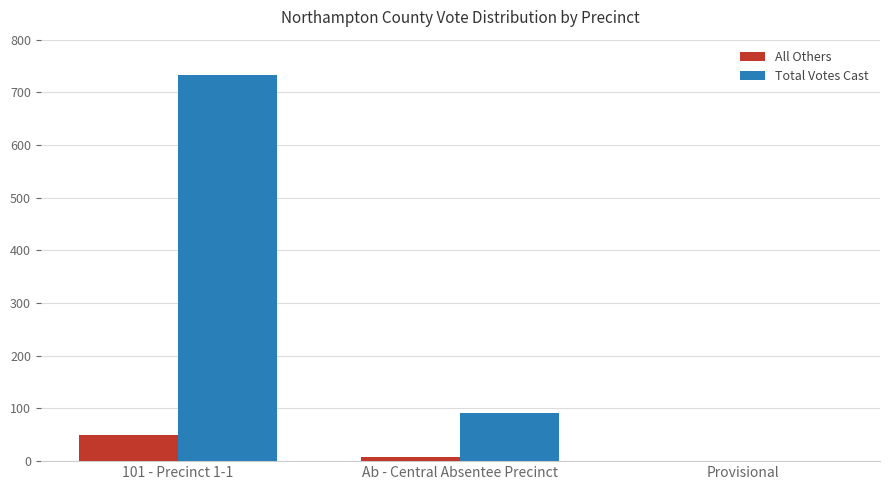

Where is Total Votes Cast nearest to the value 366?

Ab - Central Absentee Precinct